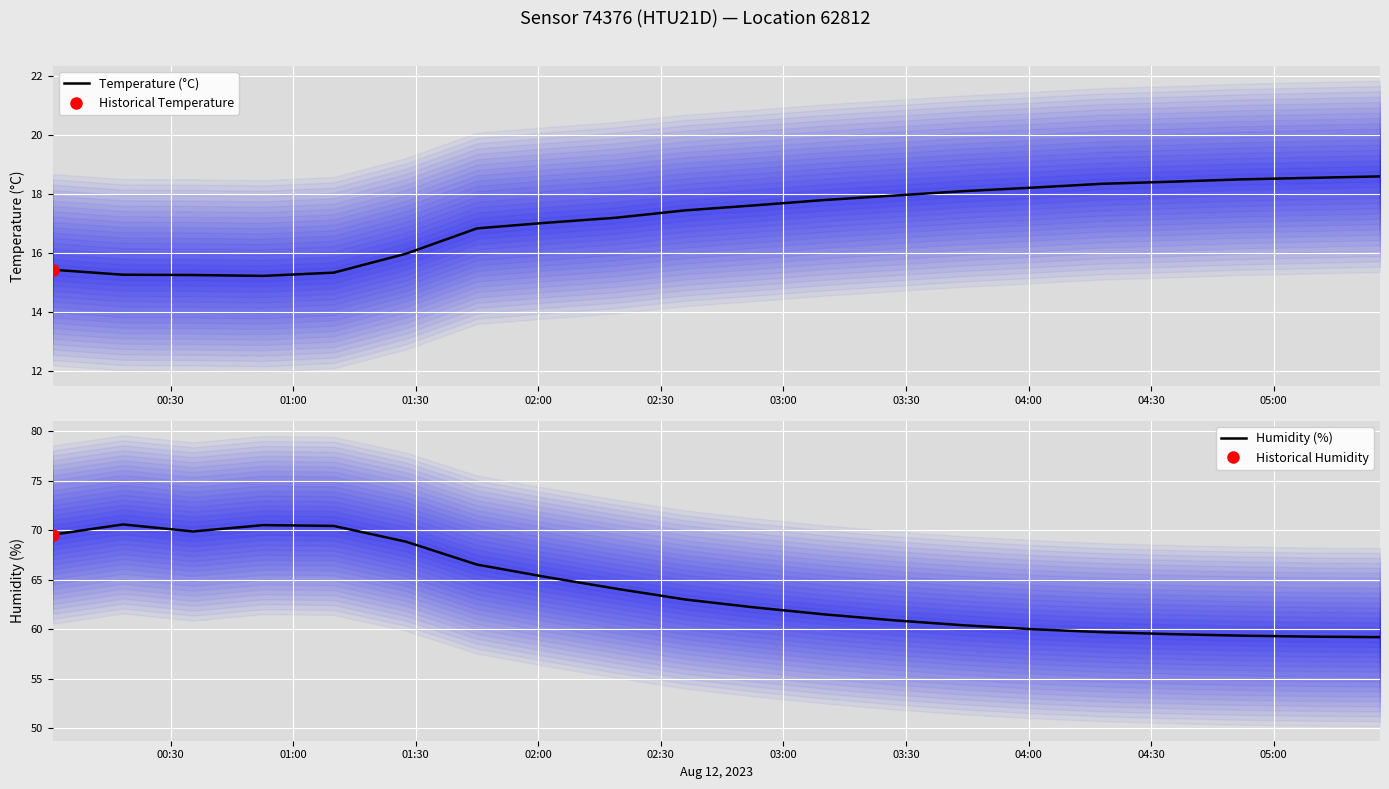

At how many categories does at least one series exceed 15?

20